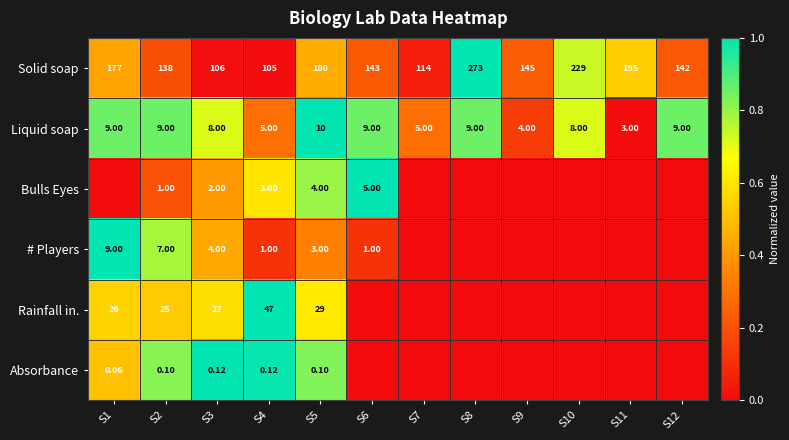

Count the number of categories in the chart.

12